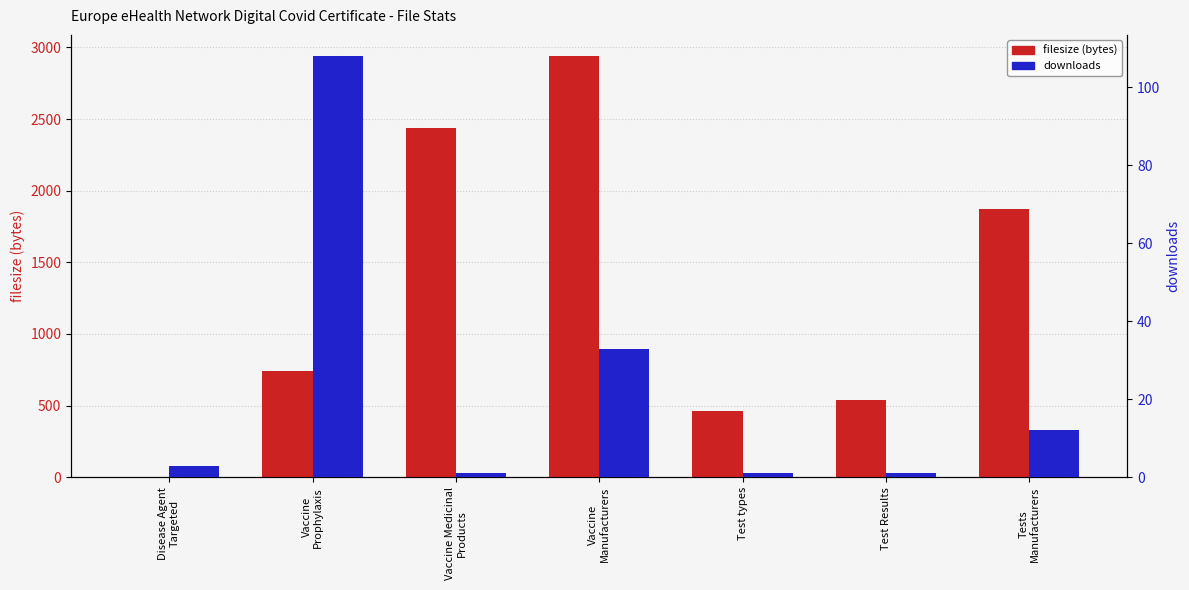

True or false: downloads has a value of 33 at Vaccine
Manufacturers.

True